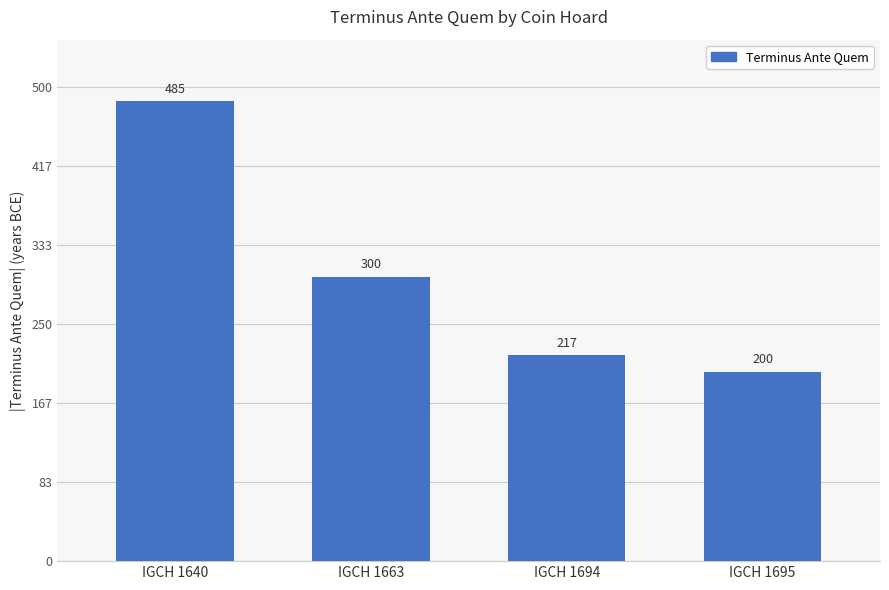

How many data points does each series have?

4